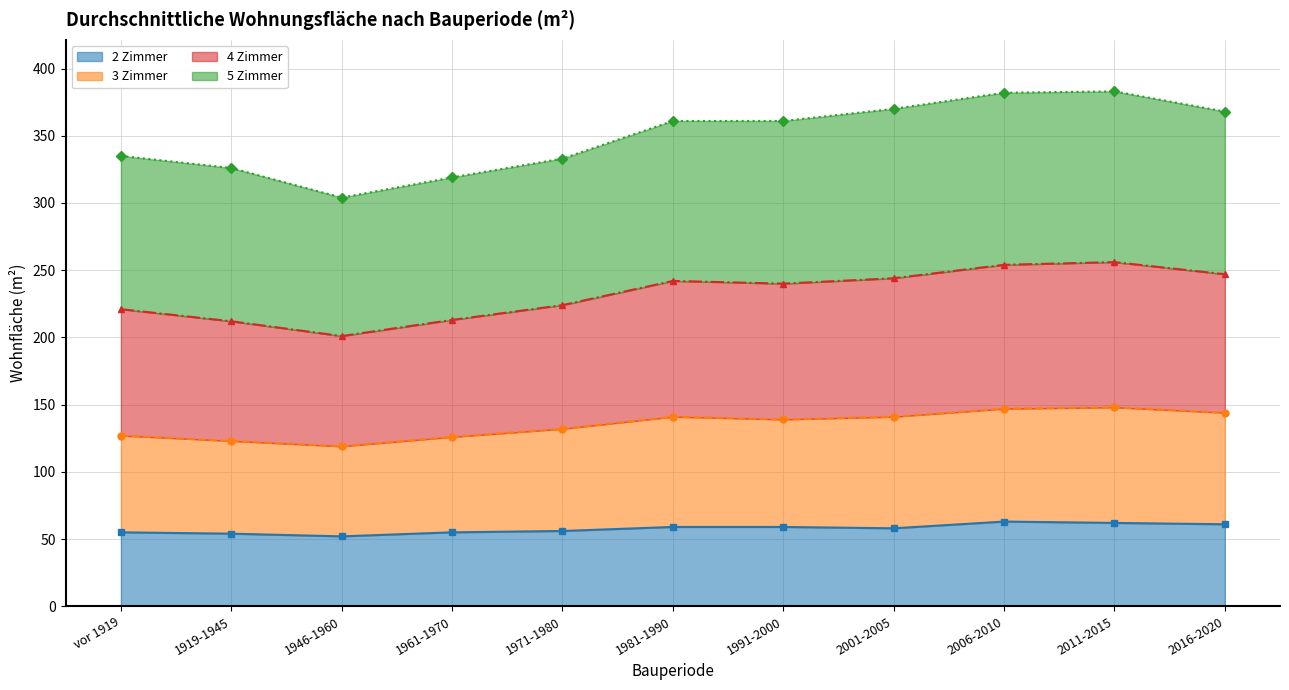

The 2 Zimmer series shows 59 at 1991-2000. True or false?

True